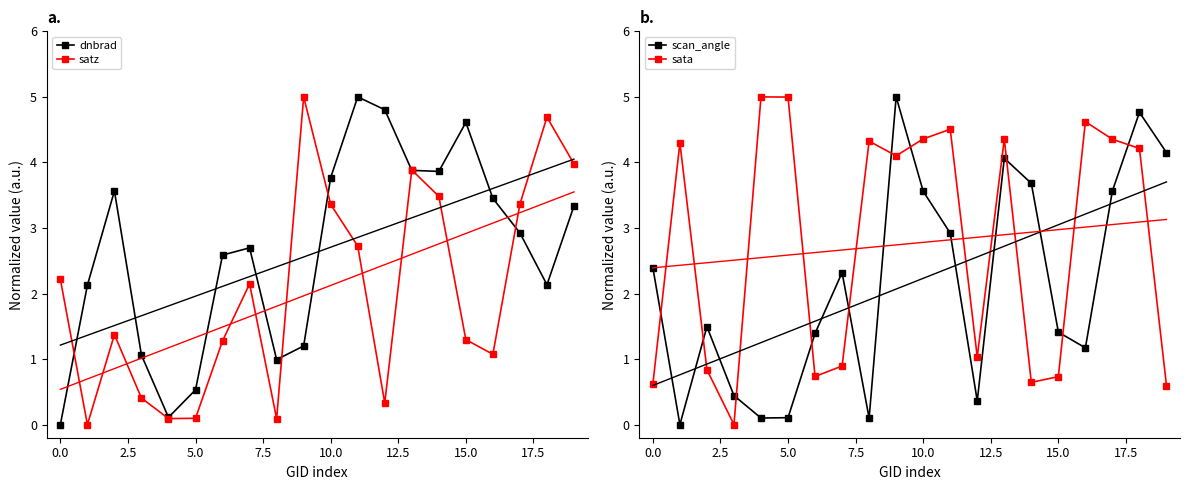

Reading left to right, list all the values displayed in this chart.

dnbrad: 0.0	2.1	3.6	1.1	0.1	0.5	2.6	2.7	1.0	1.2	3.8	5.0	4.8	3.9	3.9	4.6	3.5	2.9	2.1	3.3
satz: 2.2	0.0	1.4	0.4	0.1	0.1	1.3	2.1	0.1	5.0	3.4	2.7	0.3	3.9	3.5	1.3	1.1	3.4	4.7	4.0
scan_angle: 2.4	0.0	1.5	0.4	0.1	0.1	1.4	2.3	0.1	5.0	3.6	2.9	0.4	4.1	3.7	1.4	1.2	3.6	4.8	4.1
sata: 0.6	4.3	0.8	0.0	5.0	5.0	0.7	0.9	4.3	4.1	4.4	4.5	1.0	4.4	0.6	0.7	4.6	4.4	4.2	0.6